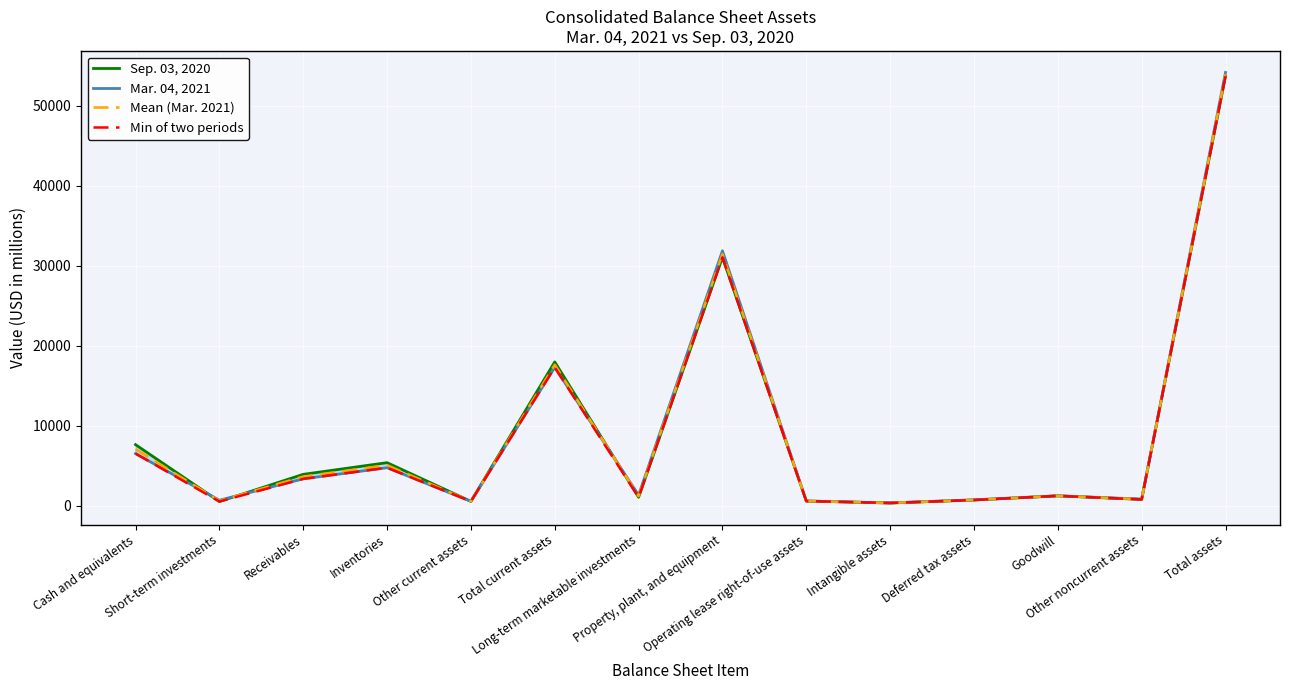

True or false: Min of two periods has more than 1 points higher than both neighbors.

True